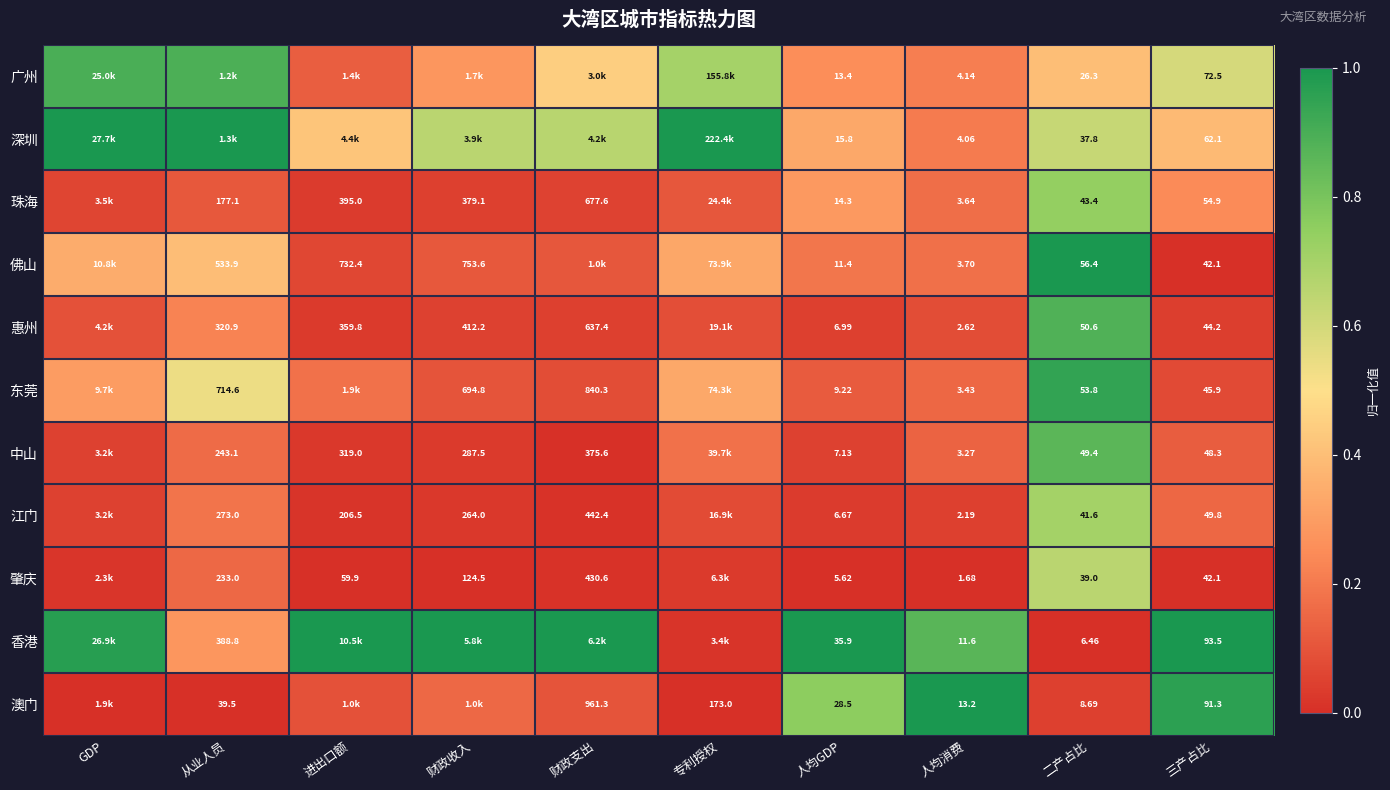

Is the value of 珠海 at 财政收入 greater than the value of 佛山 at 财政收入?

No